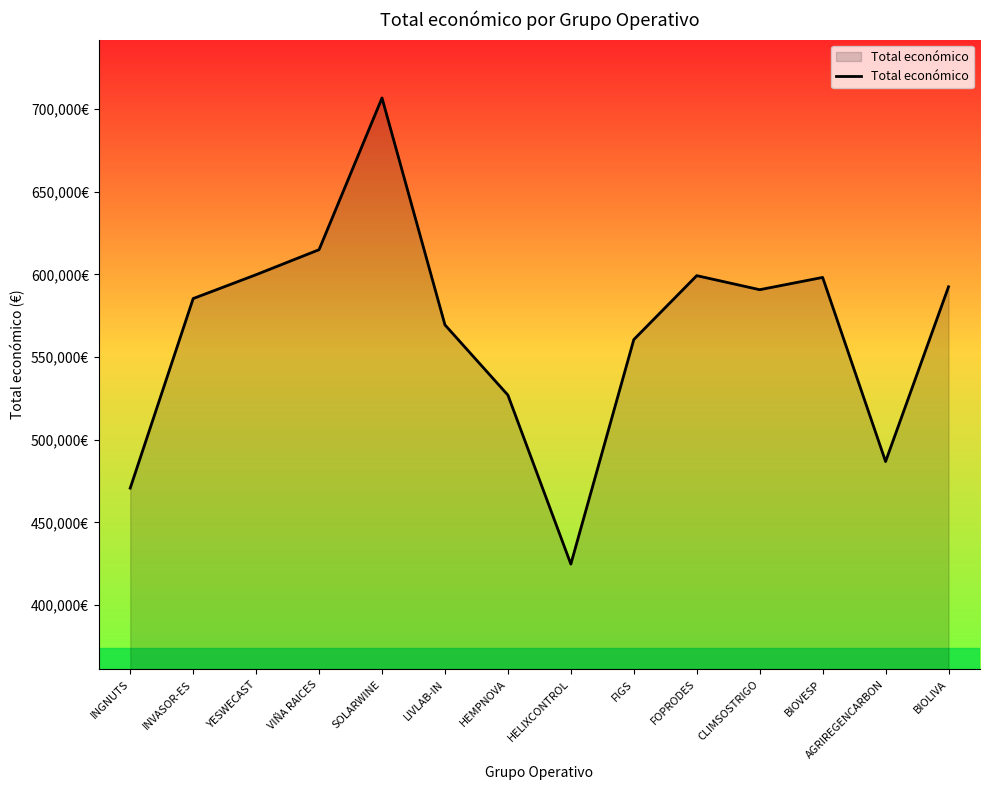

Where is the first local minimum?

HELIXCONTROL